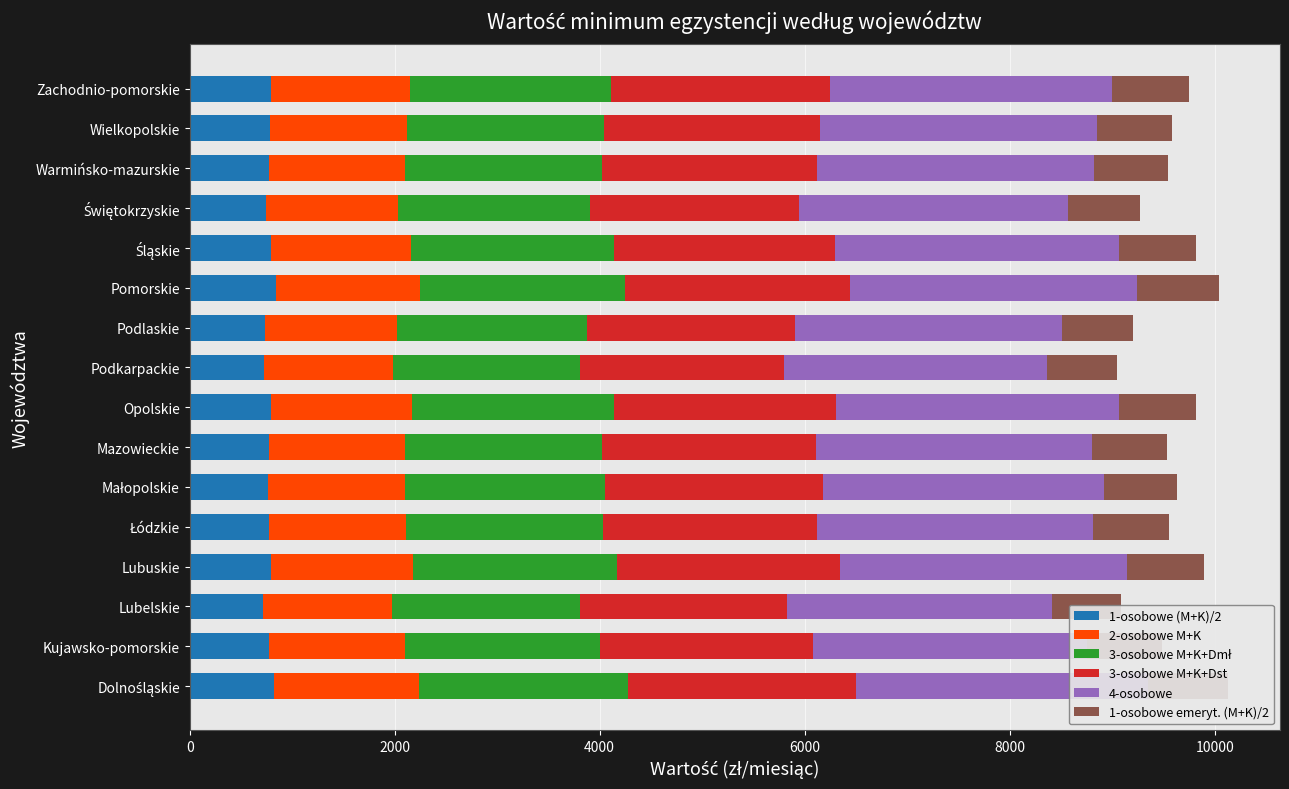

Which has a higher value, Mazowieckie or Lubelskie?

Mazowieckie